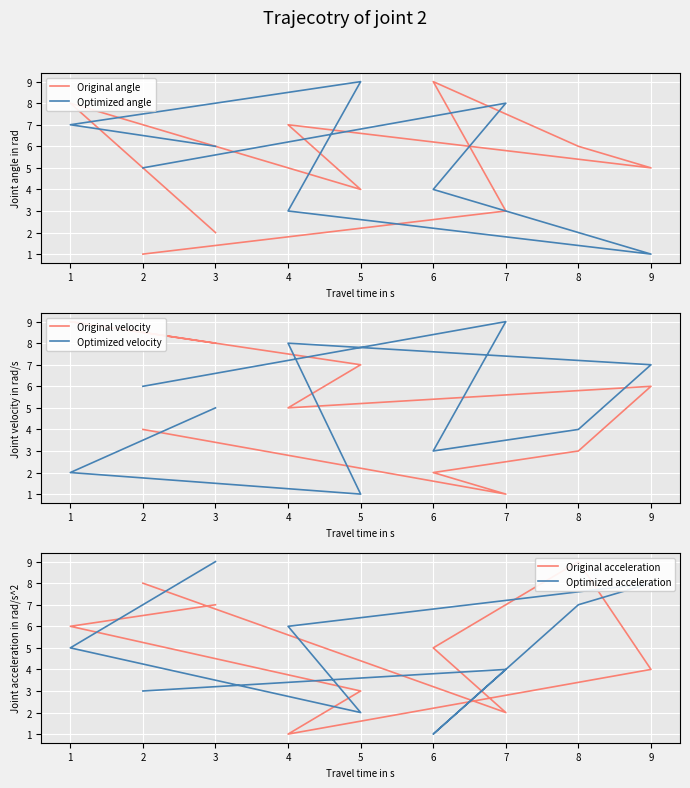

How many Original angle values are between 3 and 7?

5